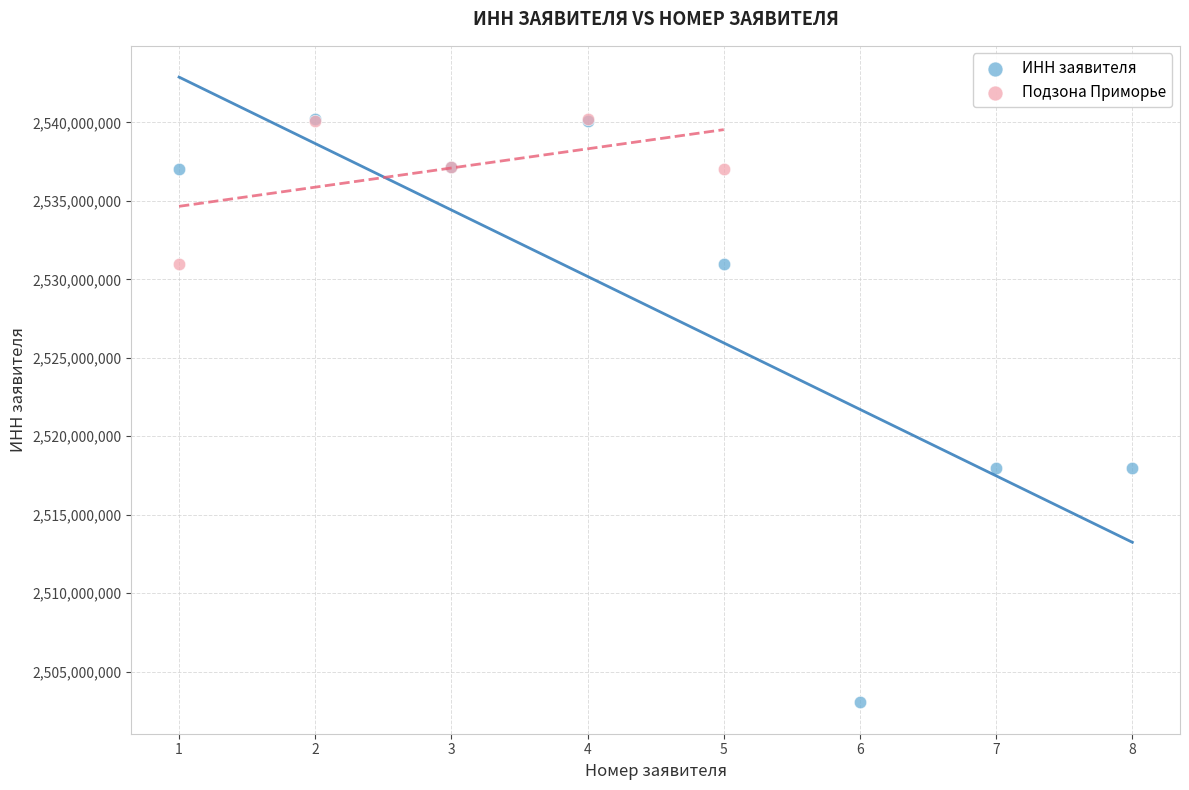

Which series has the largest Y range (max minus min)?

ИНН заявителя